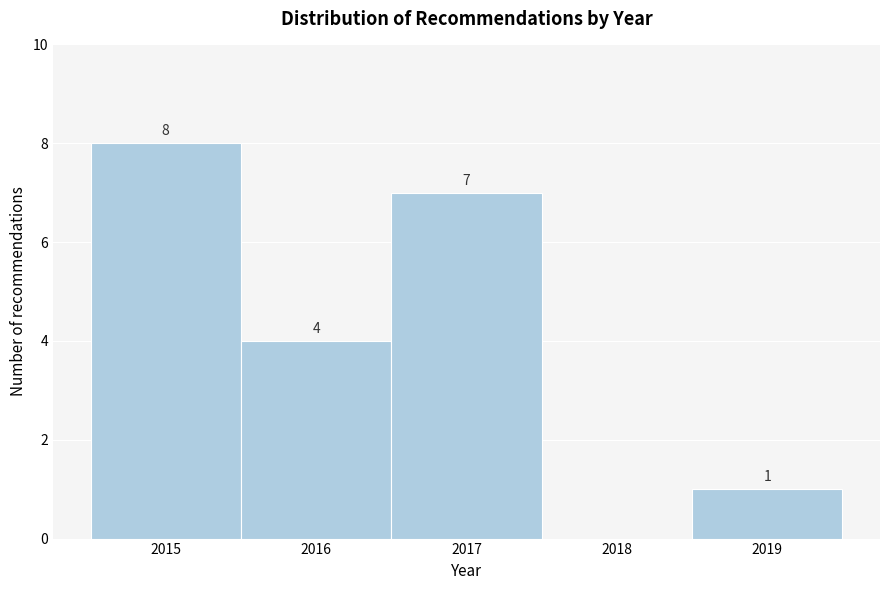

Over which range of the x-axis is the bar tallest?

2014.5 to 2015.5